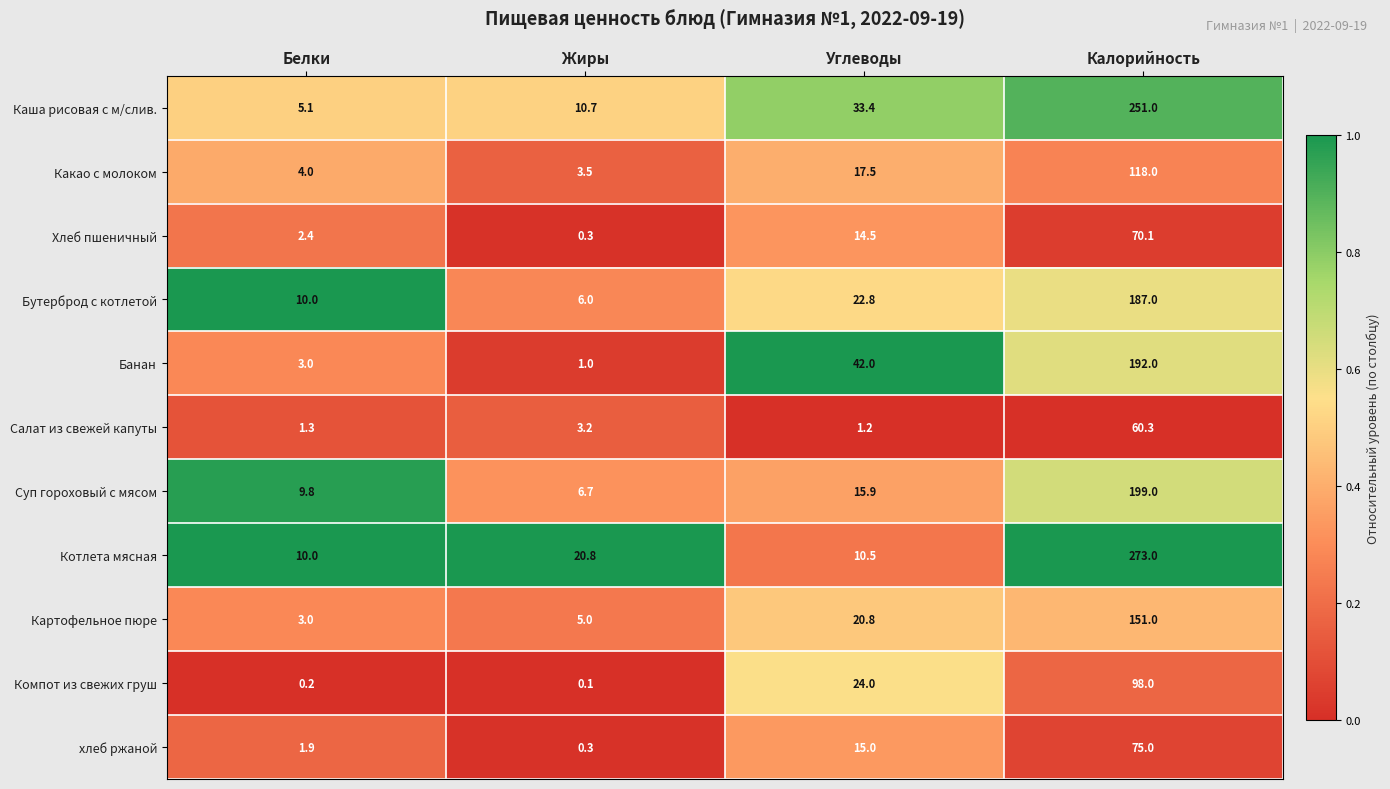

List the series in order of their peak value, lowest first.

Салат из свежей капуты, Хлеб пшеничный, хлеб ржаной, Компот из свежих груш, Какао с молоком, Картофельное пюре, Бутерброд с котлетой, Банан, Суп гороховый с мясом, Каша рисовая с м/слив., Котлета мясная